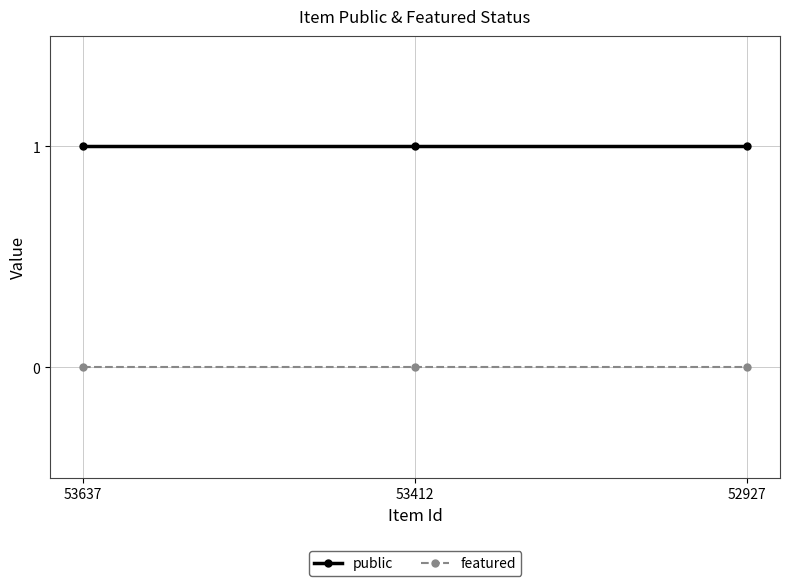

Count the number of categories in the chart.

3